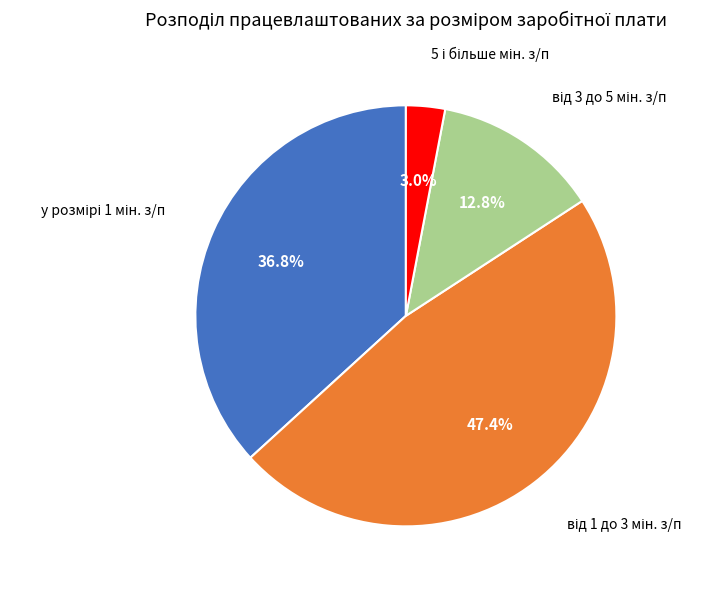

Is there a majority slice in this chart?

No